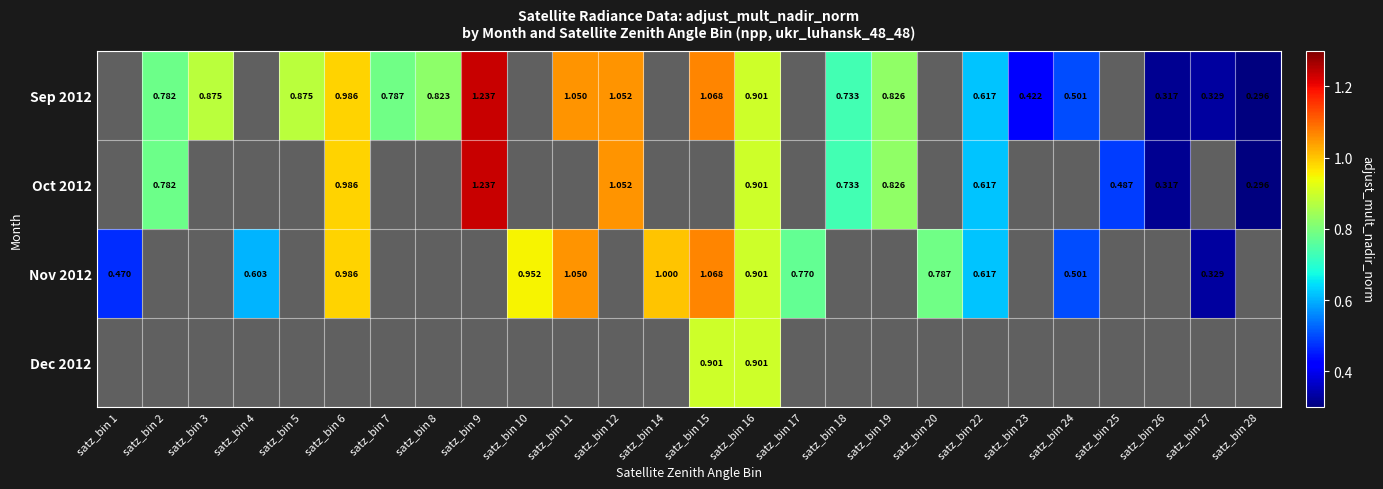

Is it true that Oct 2012 equals 0.6 at satz_bin 22?

True